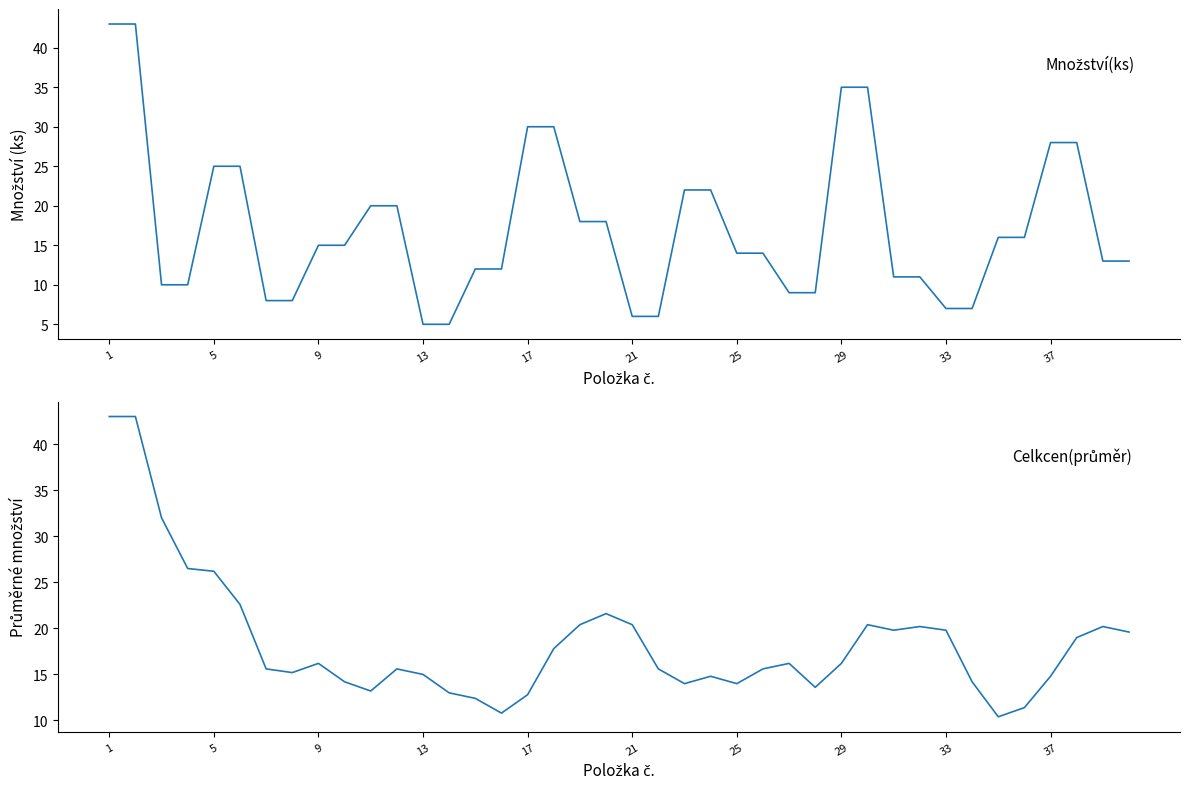

At 38, list the series in order from largest to smallest.

Celkcen(průměr), Množství(ks)